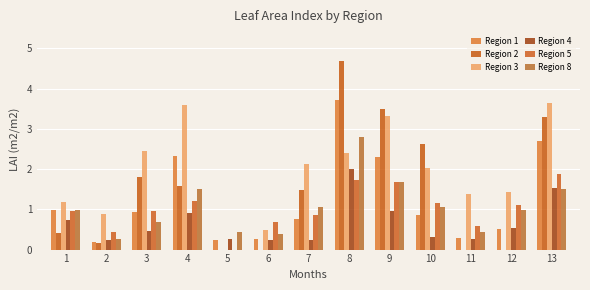

What is the total value across all series at 5?

0.9